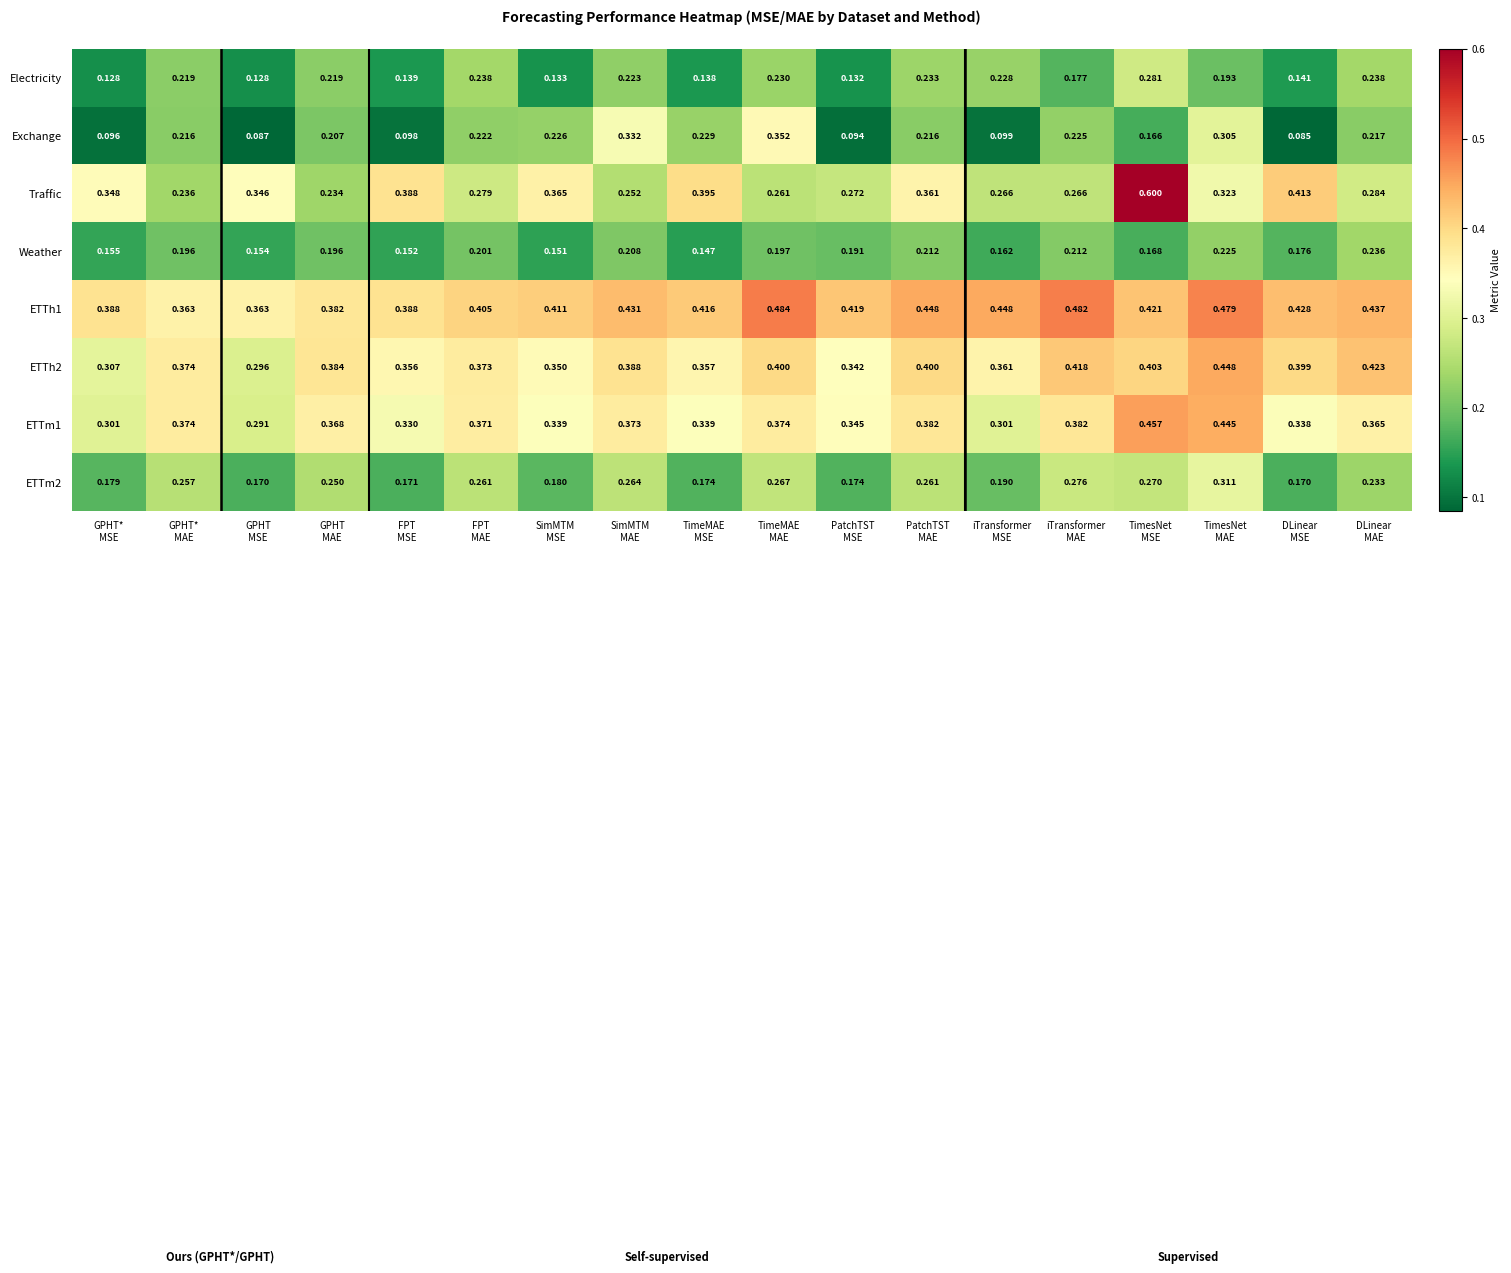

Which series has the largest range (max minus min)?

Traffic